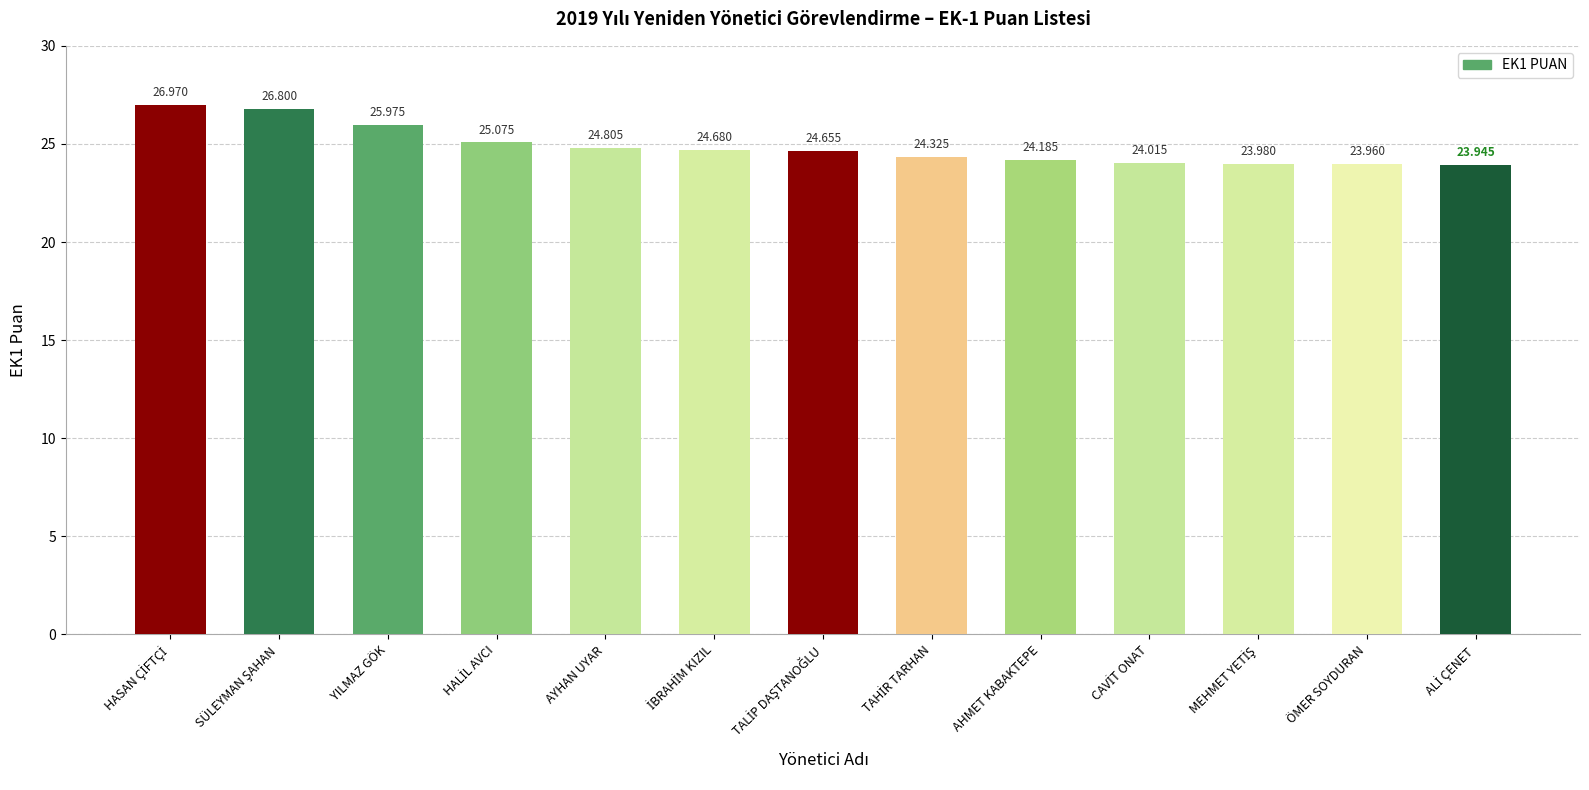

What is the label of the 9th bar from the right?

AYHAN UYAR